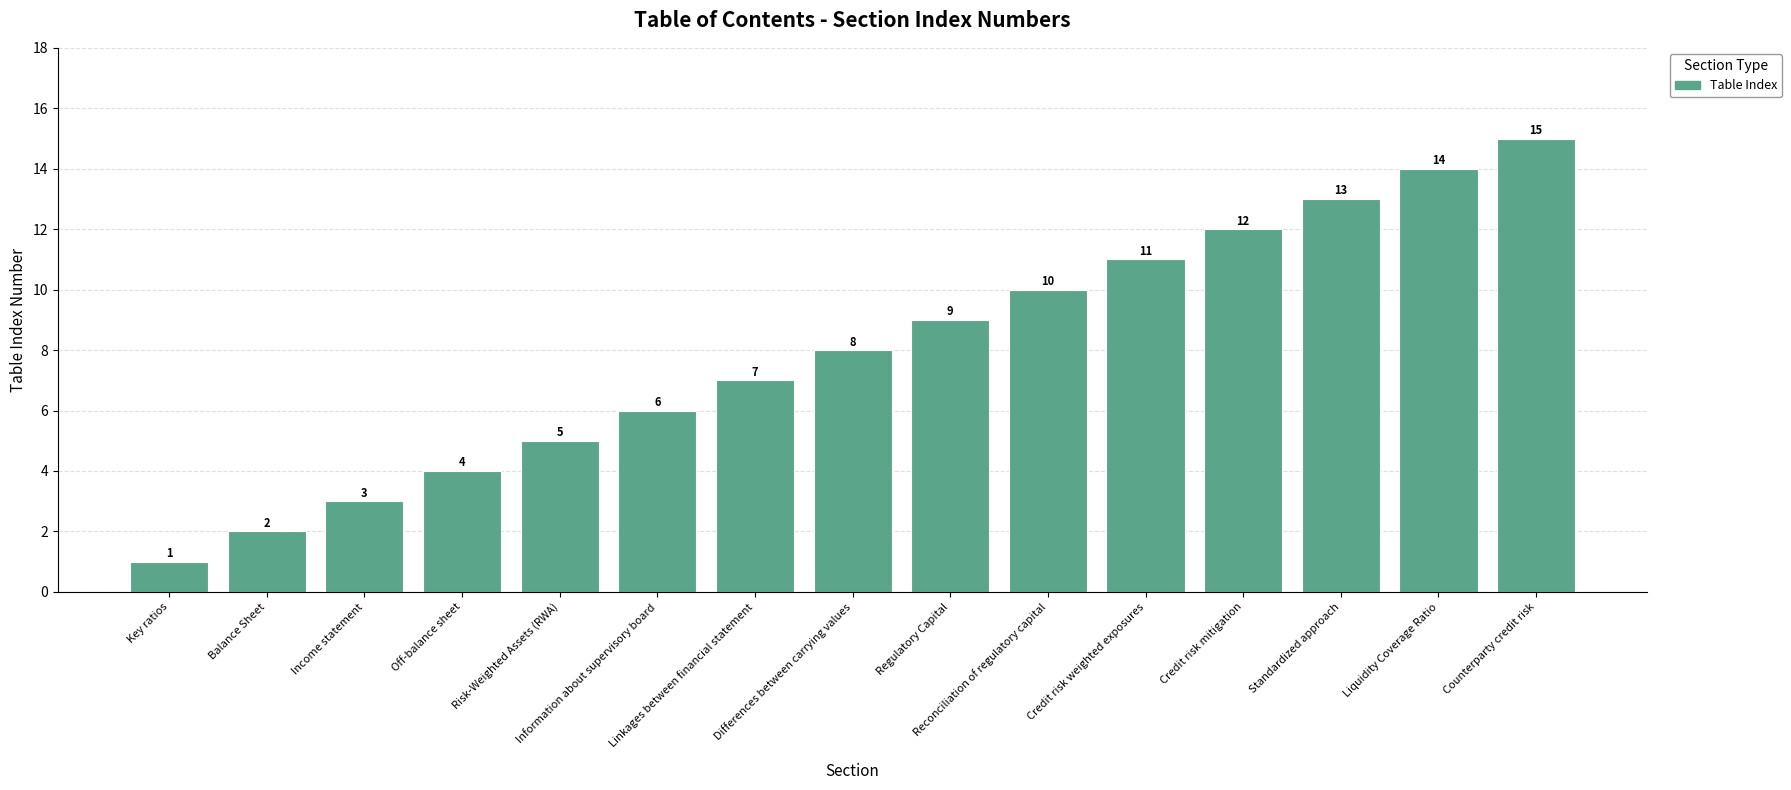

What is the change in value from Income statement to Off-balance sheet?

+1